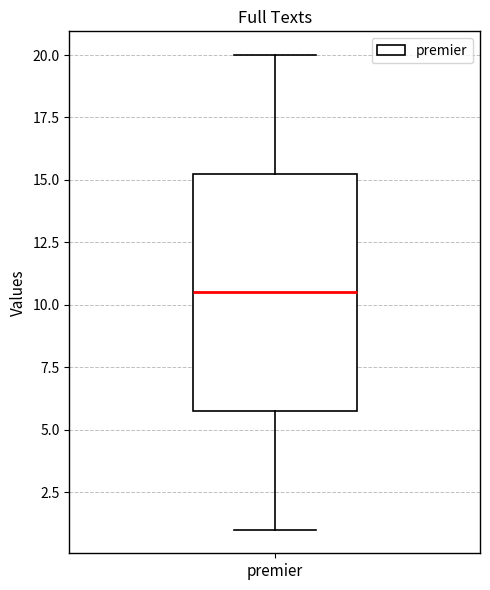

Transcribe this box plot: give where the median line is, the range the box spans, and where the two whiskers end, as read against the y-axis. The values are not printed on the chart, so give them approximately, as read against the axis.

median 10.5, box 6.0 to 15.5, whiskers 1.0 to 20.0